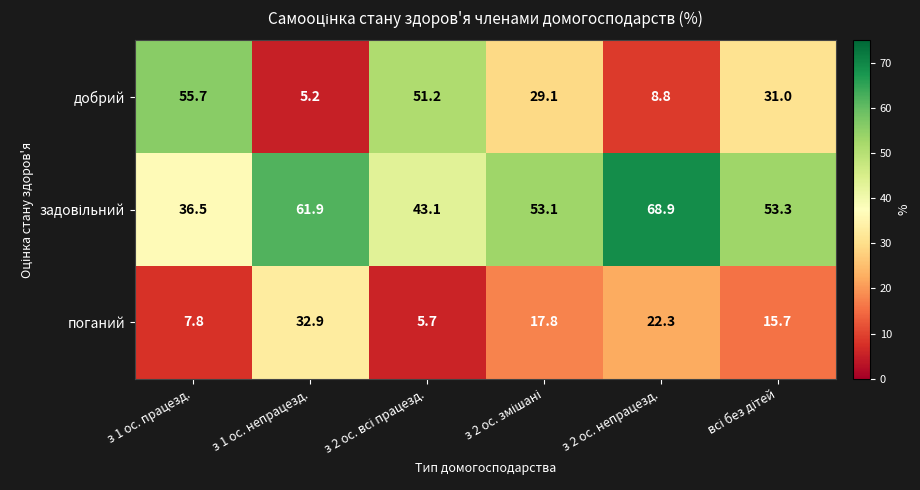

At which label does добрий first exceed 31?

з 1 ос. працезд.